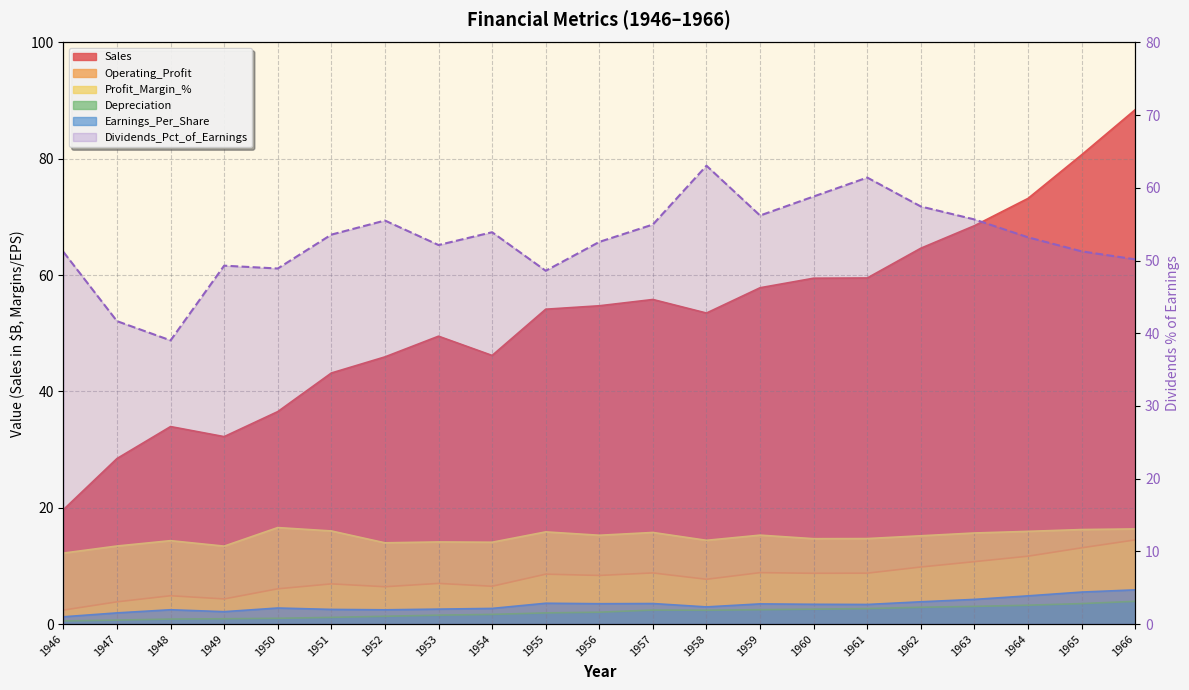

Reading left to right, what are all the values shown in this chart?

Sales: 19.7	28.5	34.0	32.2	36.5	43.2	45.9	49.5	46.2	54.1	54.7	55.8	53.5	57.8	59.5	59.5	64.6	68.5	73.2	80.7	88.5
Operating_Profit: 2.4	3.8	4.9	4.3	6.1	6.9	6.4	7.0	6.5	8.6	8.4	8.8	7.7	8.8	8.7	8.8	9.8	10.7	11.7	13.1	14.5
Profit_Margin_%: 12.2	13.4	14.3	13.4	16.6	16.0	14.0	14.1	14.1	15.8	15.3	15.8	14.4	15.3	14.7	14.7	15.2	15.7	15.9	16.2	16.4
Depreciation: 0.5	0.7	0.9	0.9	1.0	1.1	1.3	1.5	1.7	1.9	2.0	2.4	2.4	2.5	2.6	2.7	2.9	3.0	3.2	3.5	3.9
Earnings_Per_Share: 1.2	1.9	2.5	2.1	2.8	2.5	2.5	2.6	2.7	3.6	3.5	3.5	3.0	3.5	3.4	3.4	3.8	4.2	4.8	5.5	5.9
Dividends_Pct_of_Earnings: 51.2	41.7	39.0	49.3	48.9	53.6	55.5	52.1	53.9	48.6	52.6	55.0	63.0	56.2	58.8	61.4	57.4	55.7	53.2	51.3	50.2